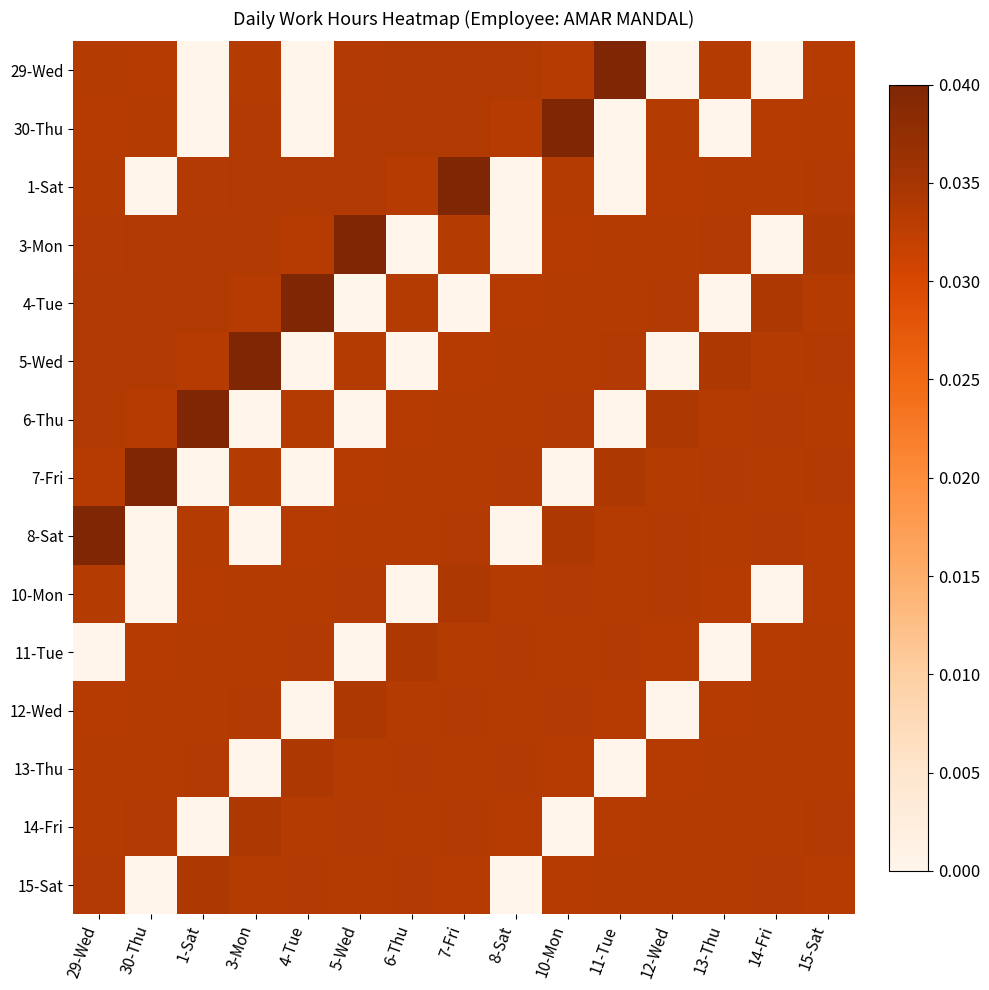

Which label corresponds to the largest value in the chart?

11-Tue